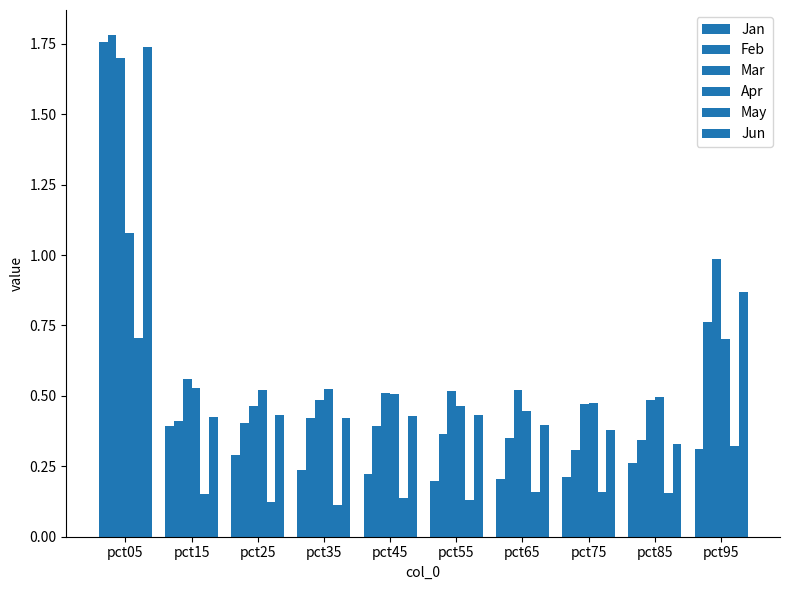

True or false: Jan has a value of 0.2 at pct95.

False